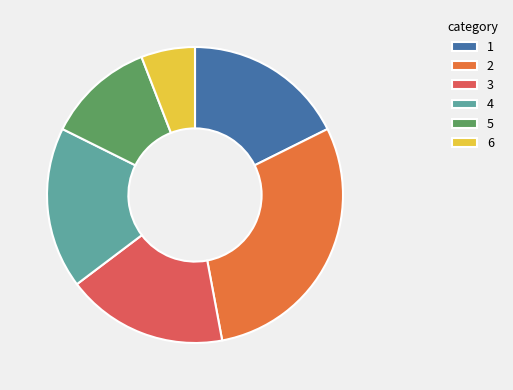

True or false: 4 accounts for 18% of the total.

True